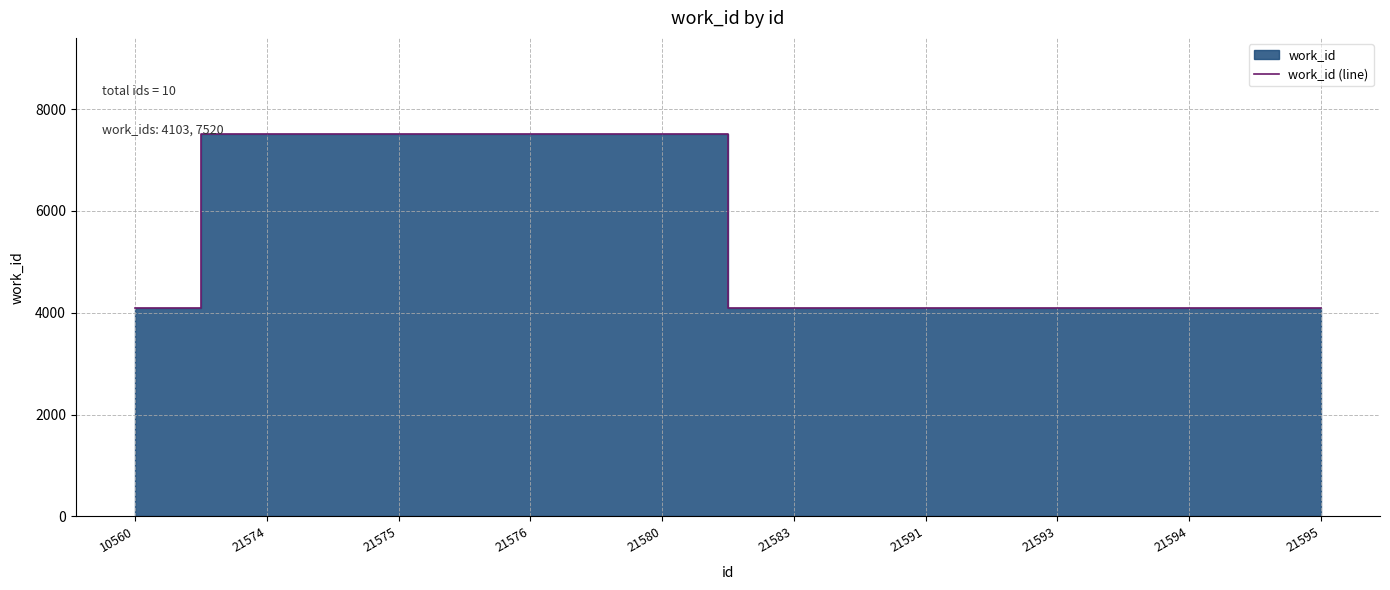

The chart shows a value of 4103 at 21595. True or false?

True